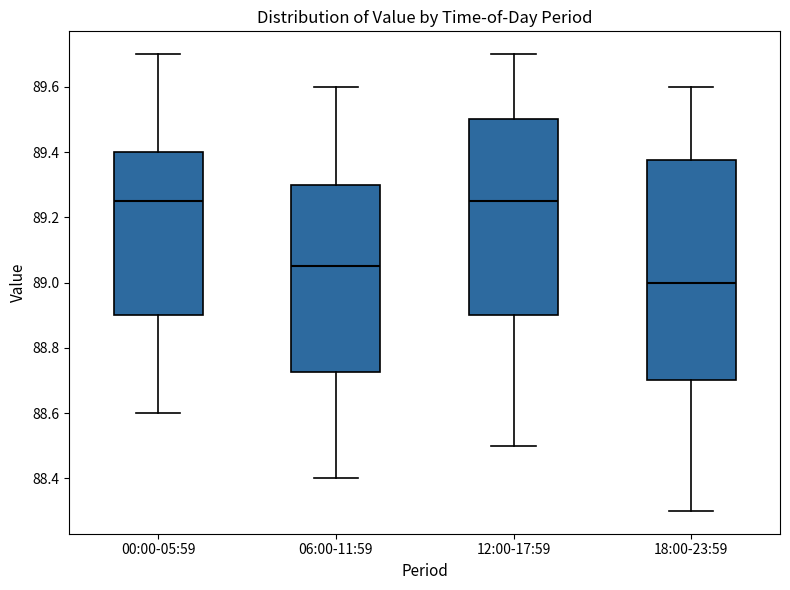

Which box is the tallest, from its lower edge to its upper edge?

18:00-23:59